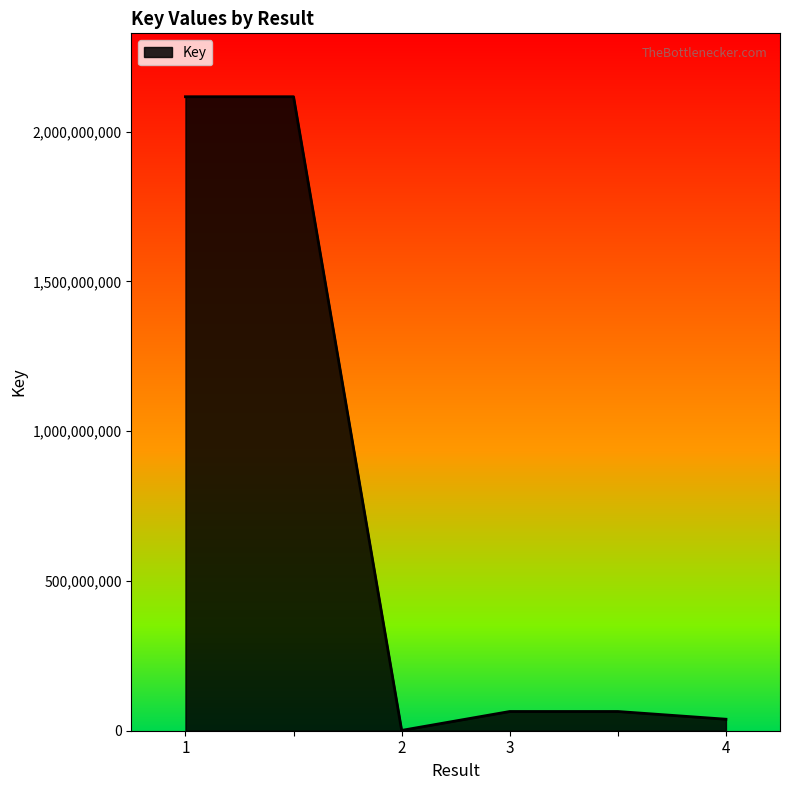

What is the difference between the maximum and minimum values?

2115861403